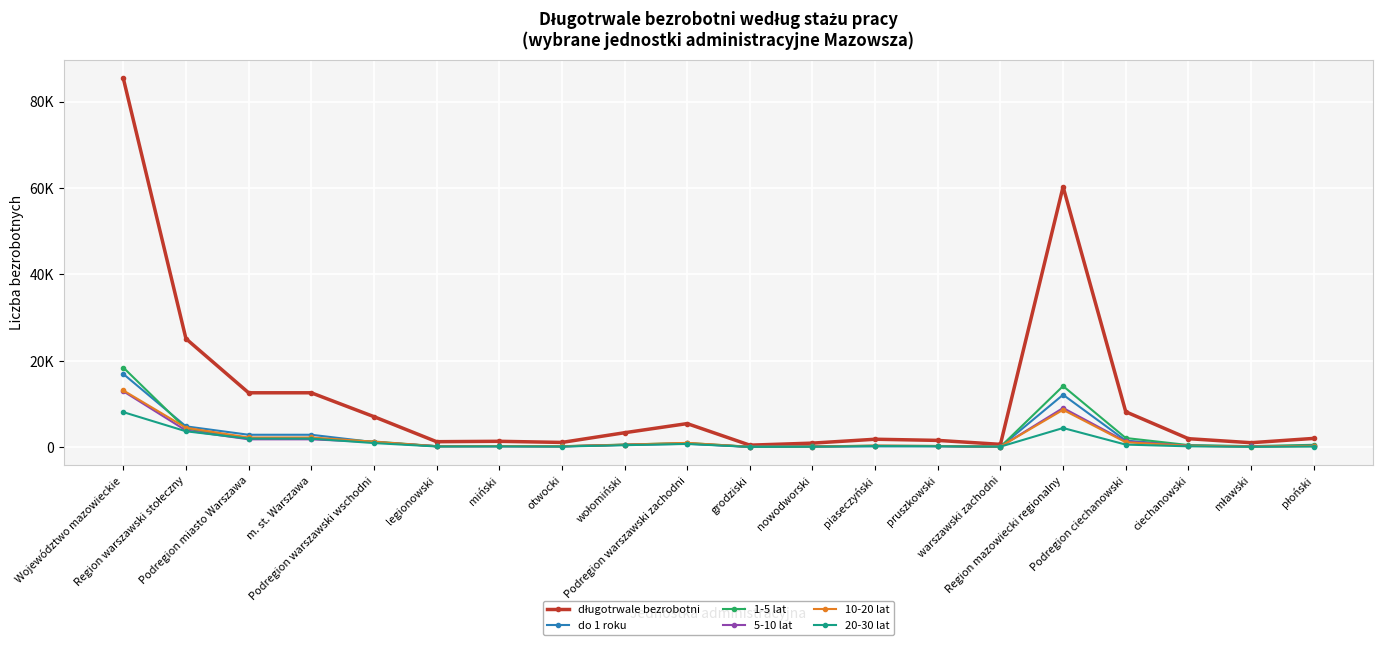

Is this an area chart (filled region under the line)?

No